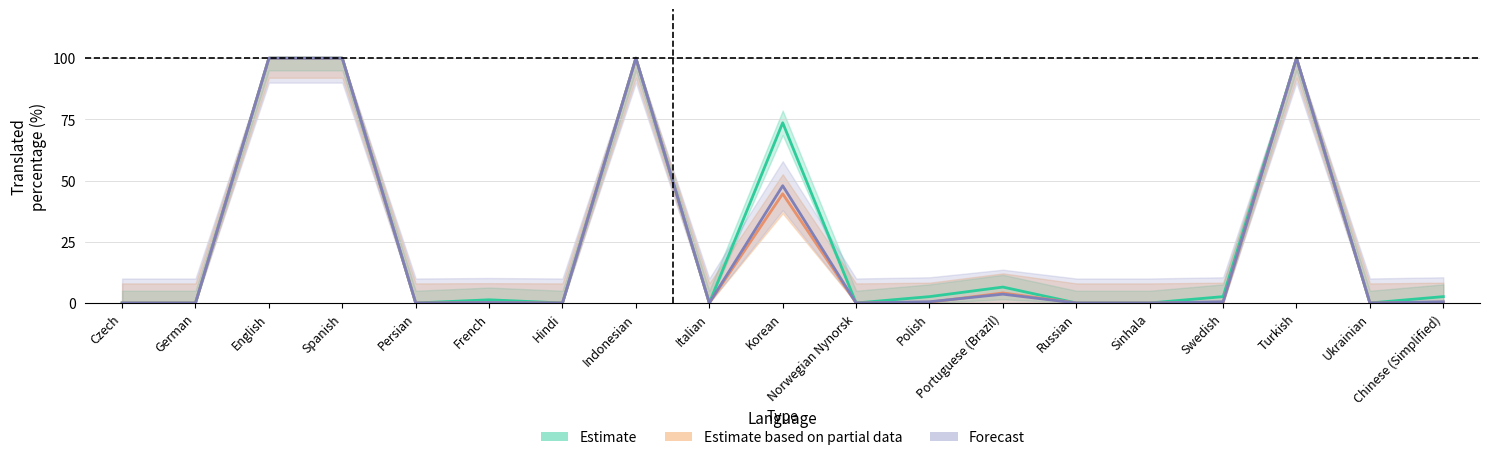

Which series has the largest total across all categories?

Estimate